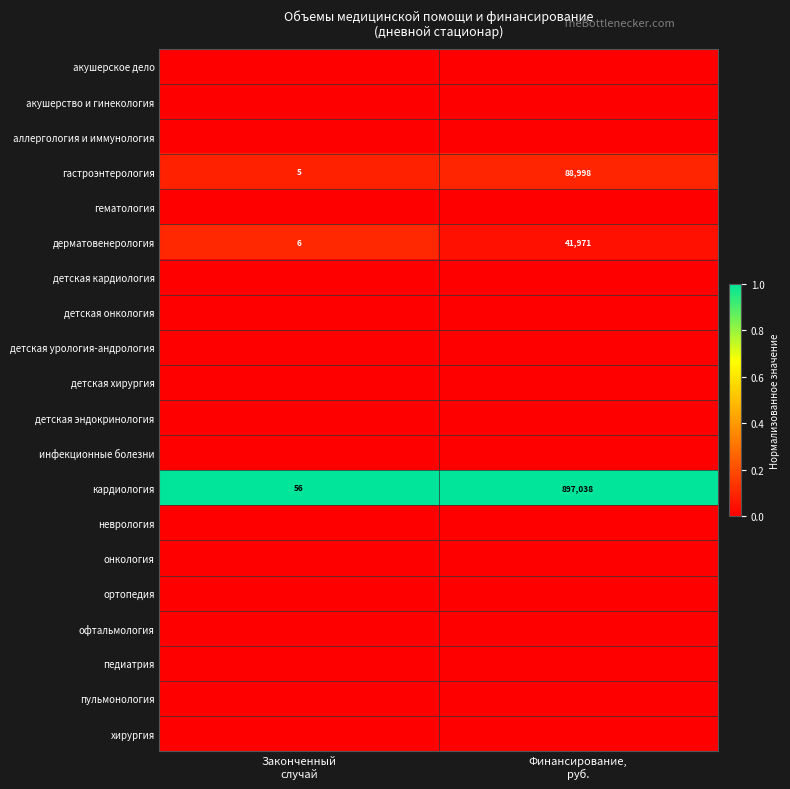

At Законченный случай, list the series in order from smallest to largest.

акушерское дело, акушерство и гинекология, аллергология и иммунология, гематология, детская кардиология, детская онкология, детская урология-андрология, детская хирургия, детская эндокринология, инфекционные болезни, неврология, онкология, ортопедия, офтальмология, педиатрия, пульмонология, хирургия, гастроэнтерология, дерматовенерология, кардиология